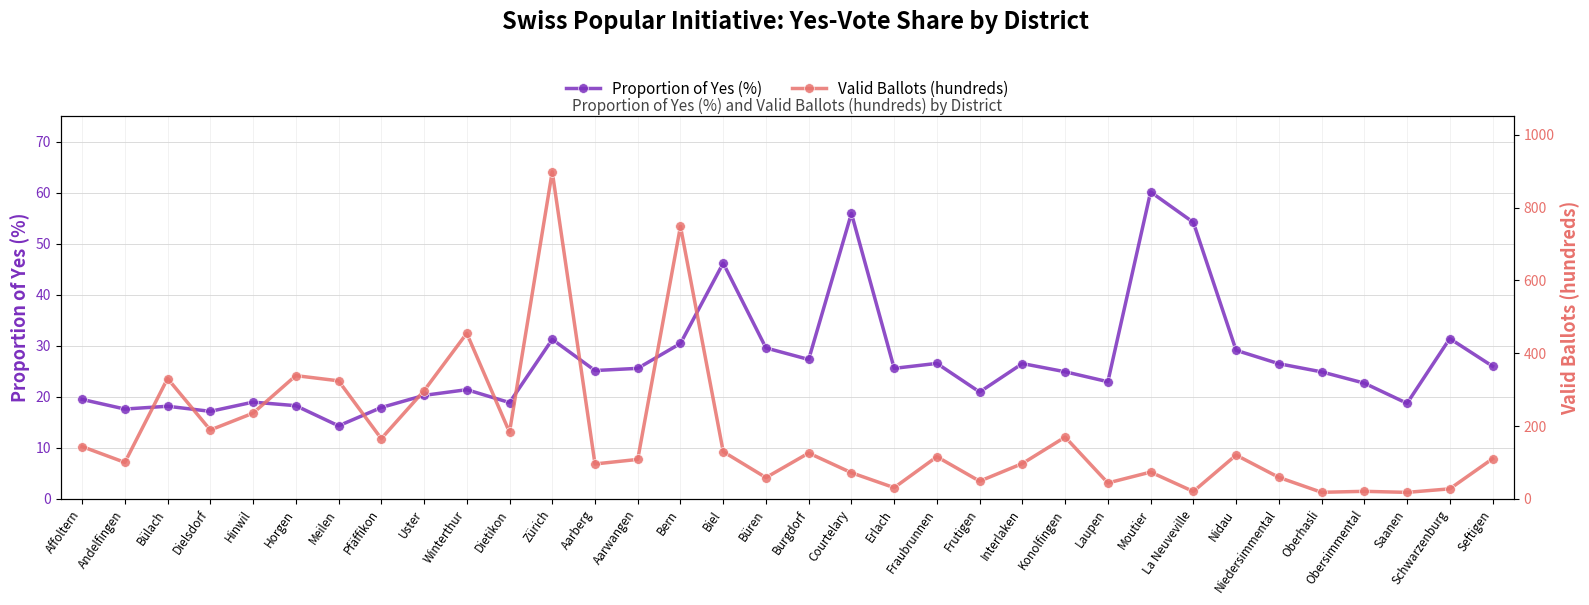

The Proportion of Yes (%) series shows 11.8 at Winterthur. True or false?

False